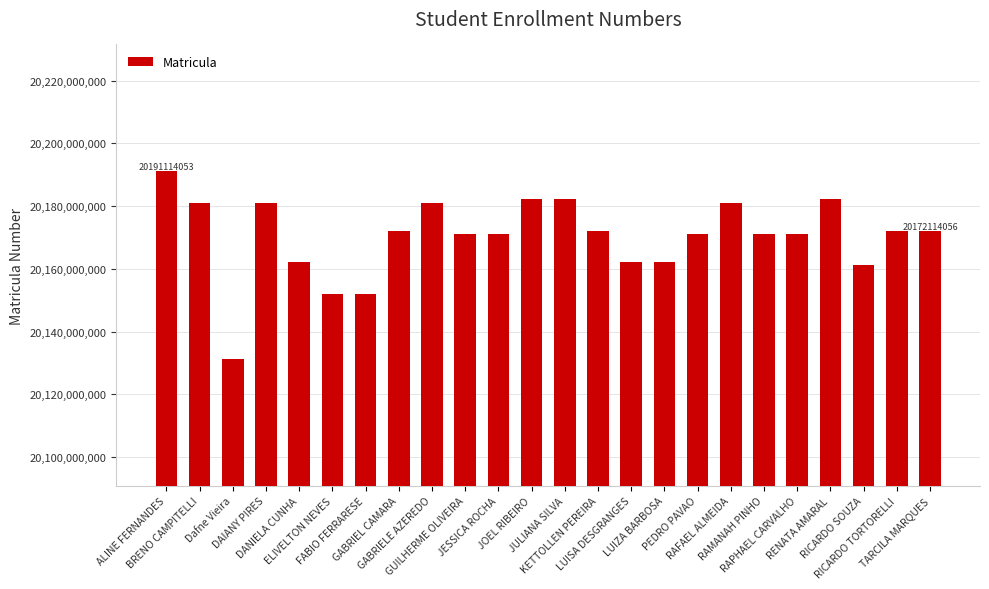

What is the greatest value displayed?

20191114053